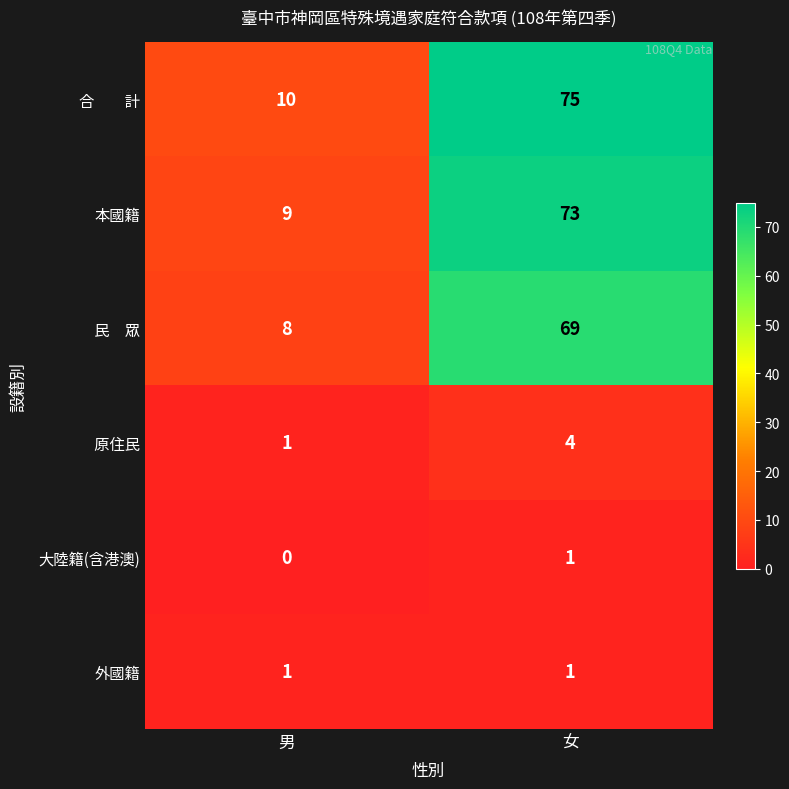

What is the sum of all 本國籍 values?

82